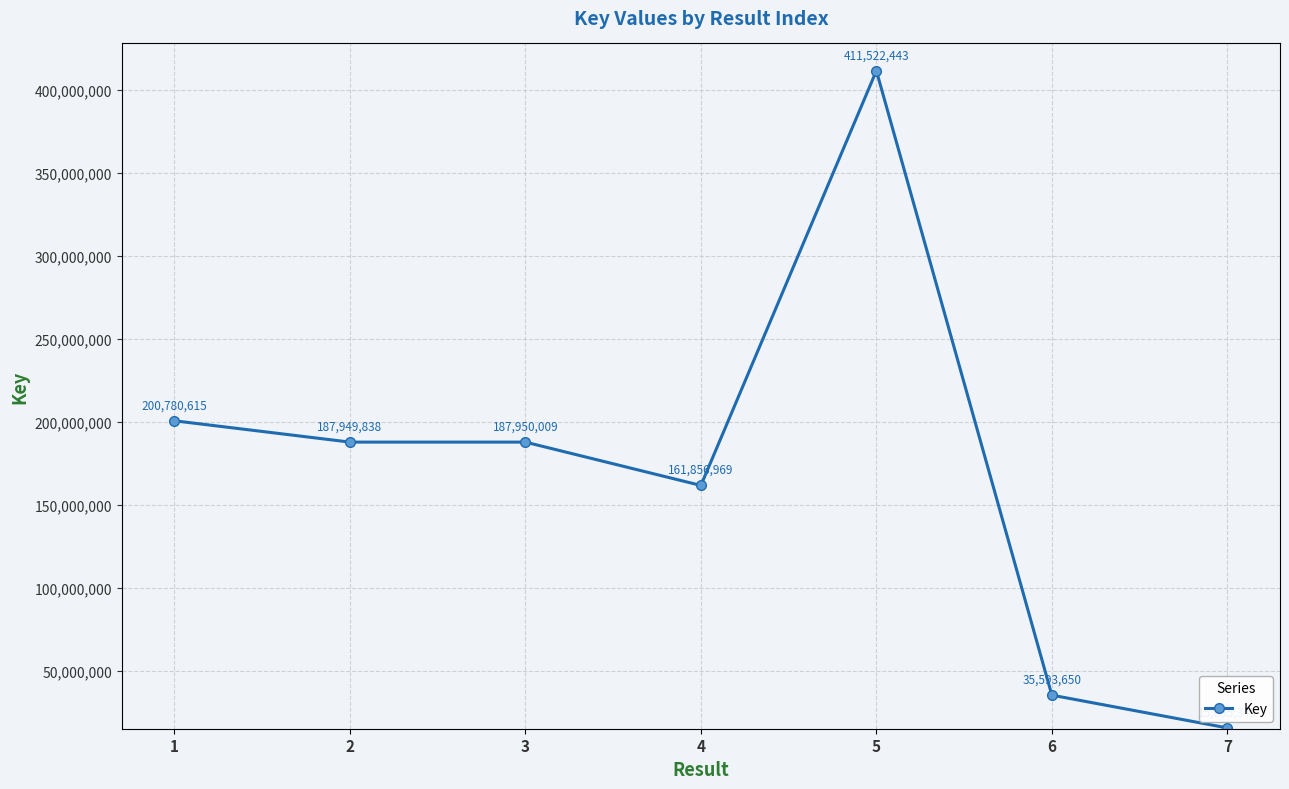

The value at 1 is 333362305. True or false?

False